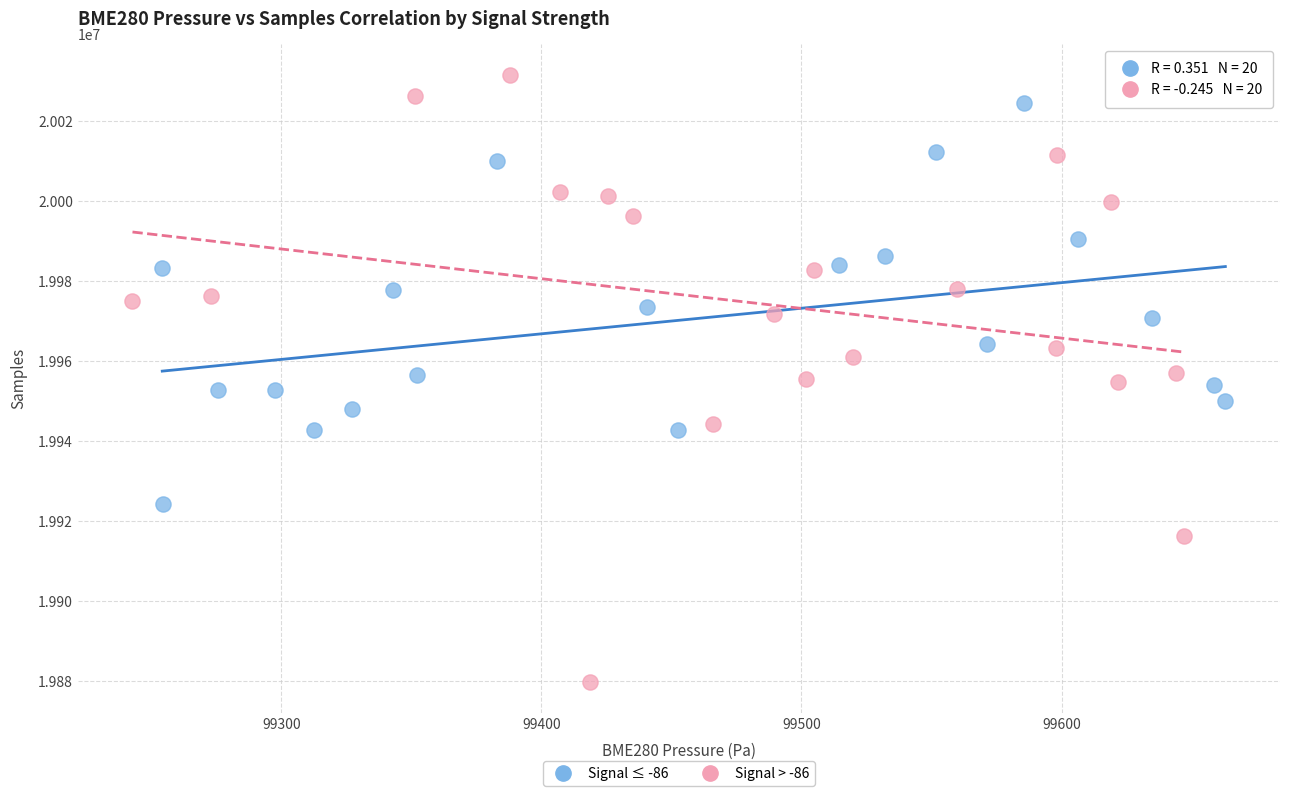

Which series contains the lowest Y value?

Signal > -86